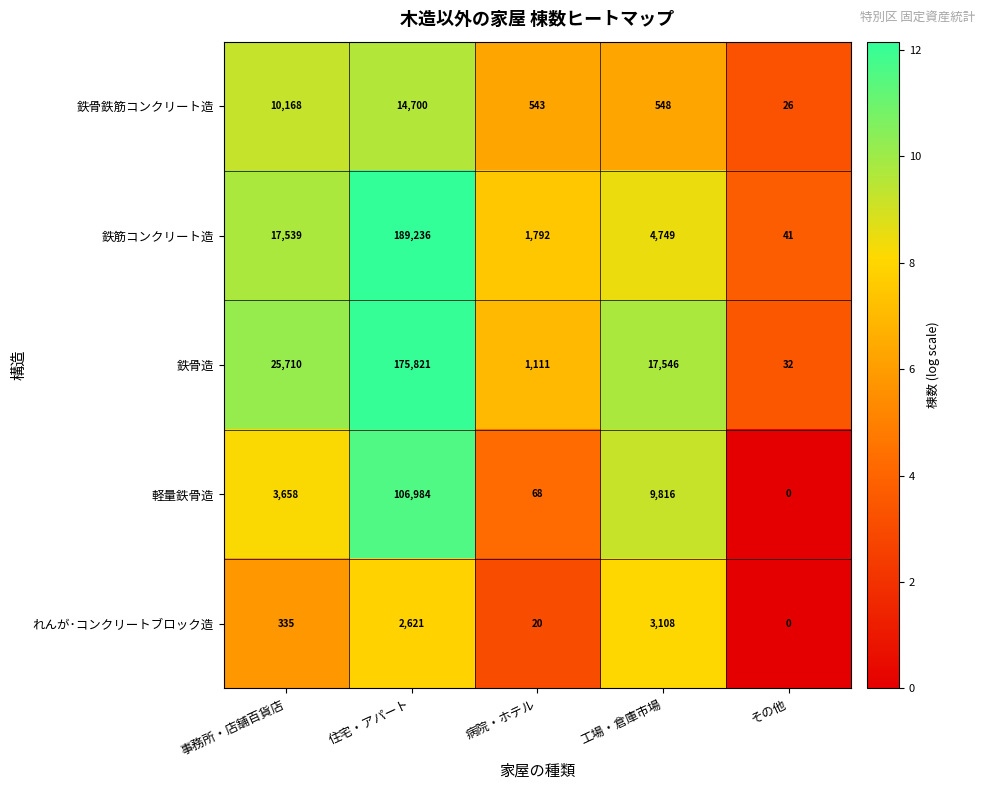

What is the difference between the maximum and minimum values in the 軽量鉄骨造 series?

106984